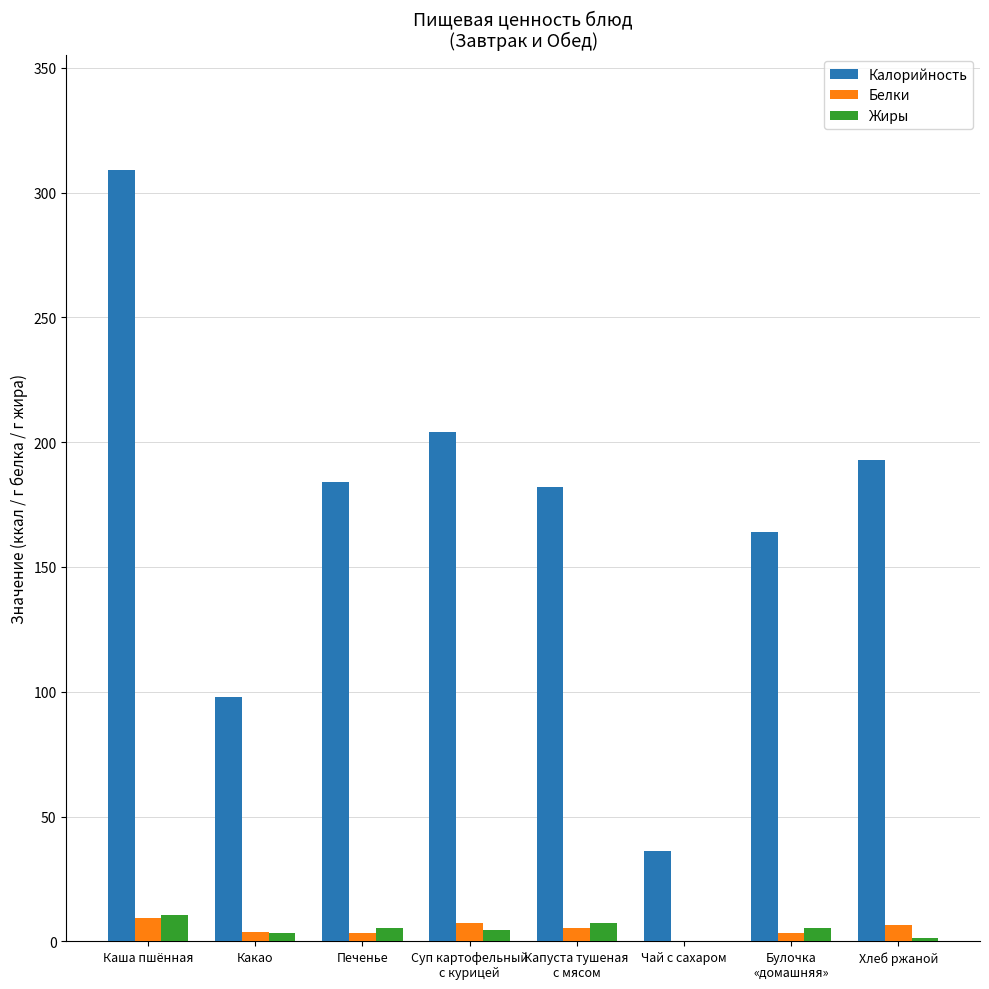

At which category does the chart reach its peak across all series?

Каша пшённая